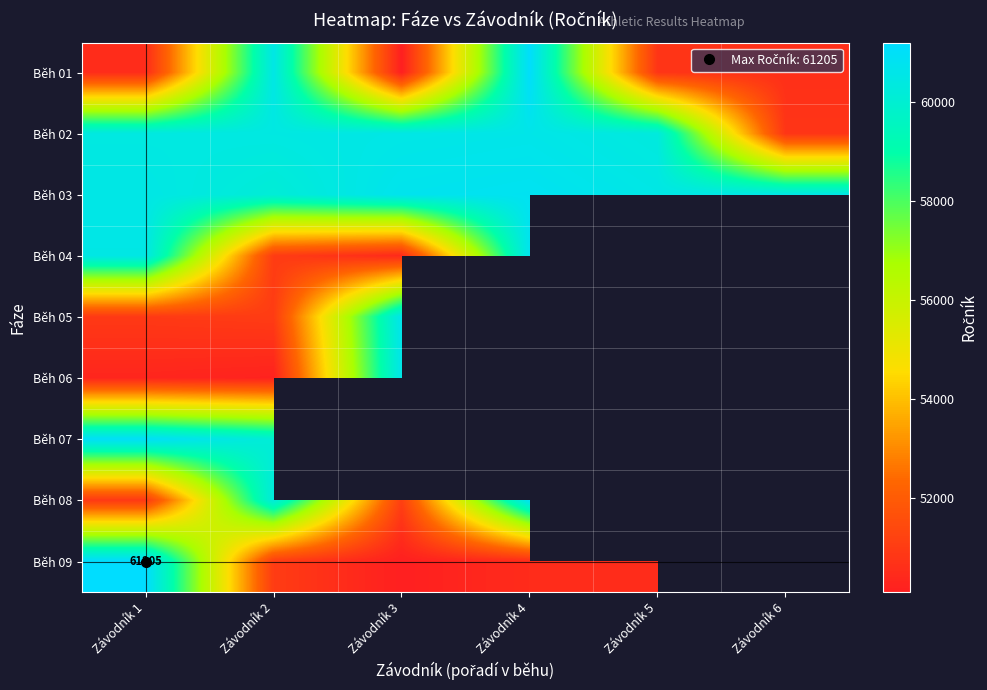

Is the value of Běh 06 at Závodník 2 greater than the value of Běh 09 at Závodník 4?

No